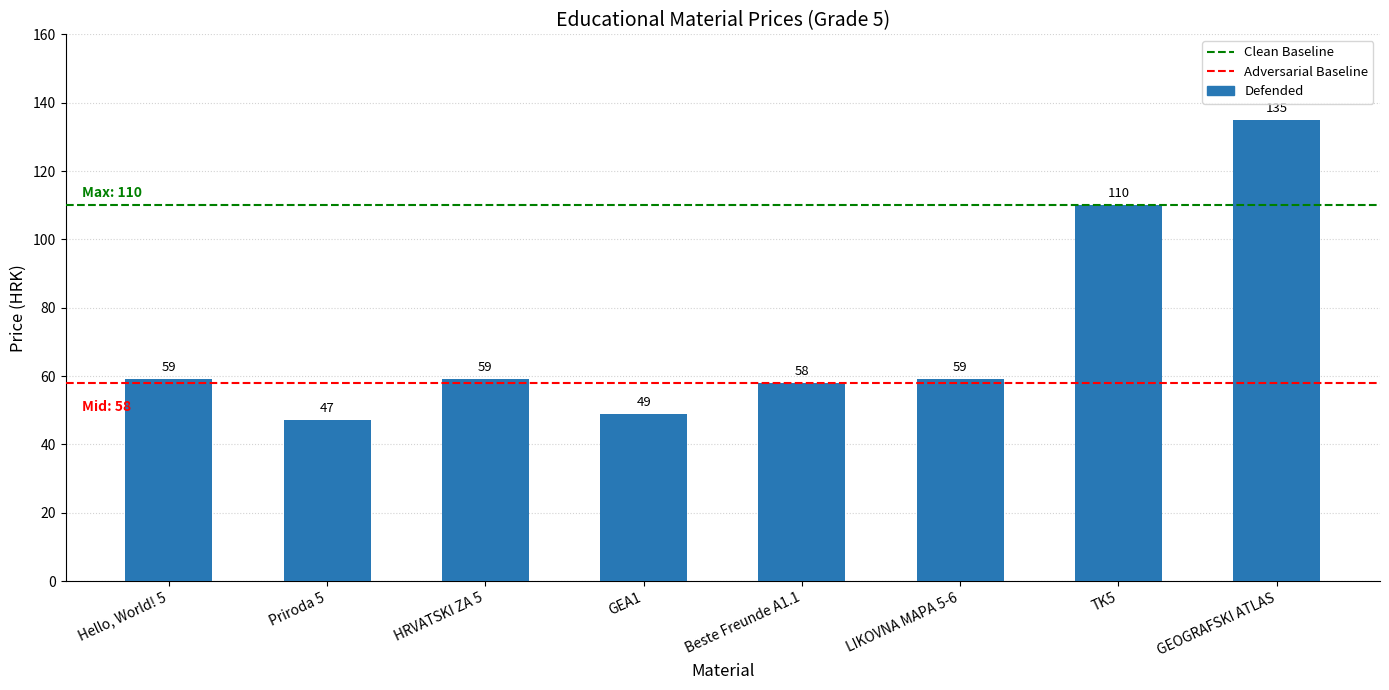

Which has a higher value, TK5 or GEOGRAFSKI ATLAS?

GEOGRAFSKI ATLAS